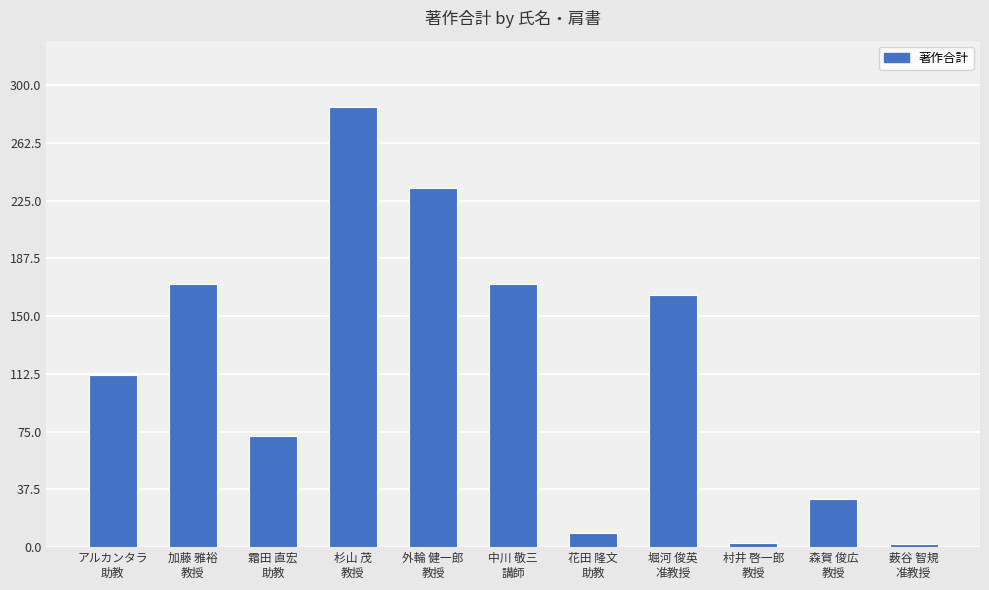

What is the difference between the second highest and second lowest values?

230